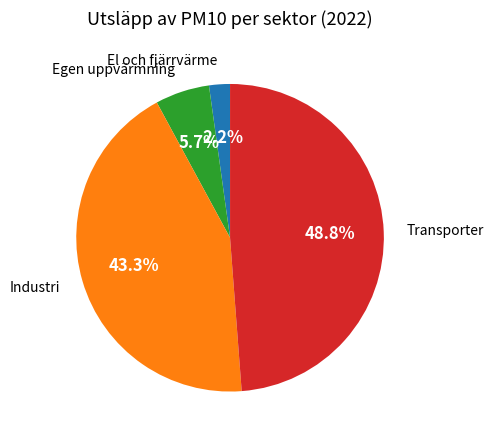

To the nearest percent, what percentage of the pie is Transporter?

49%